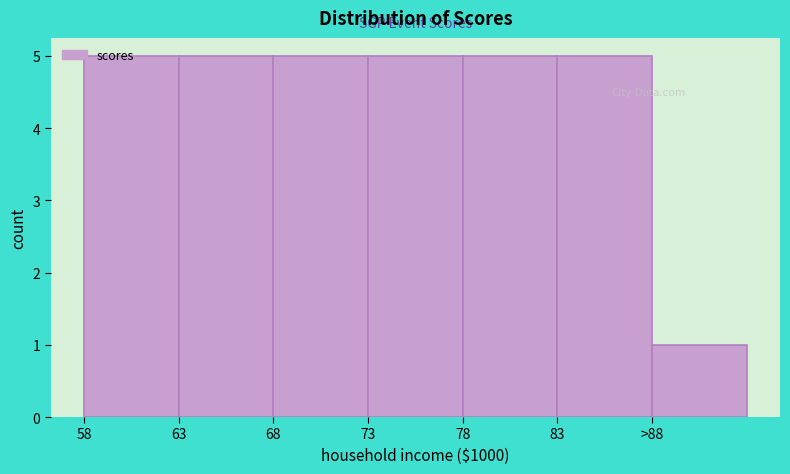

What is the greatest value displayed?

5